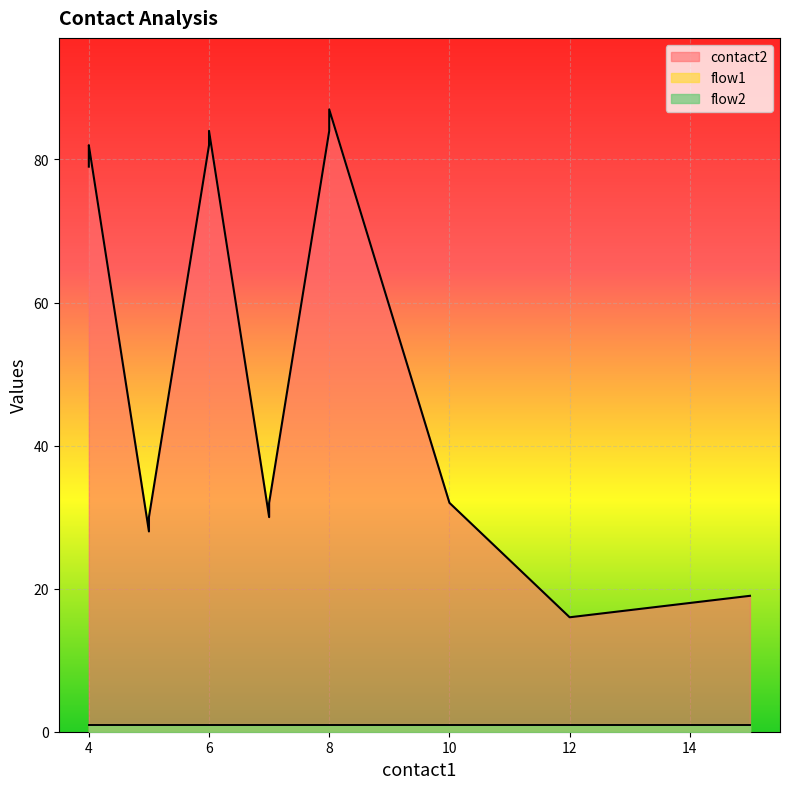

What is the average value of the flow2 series?

1